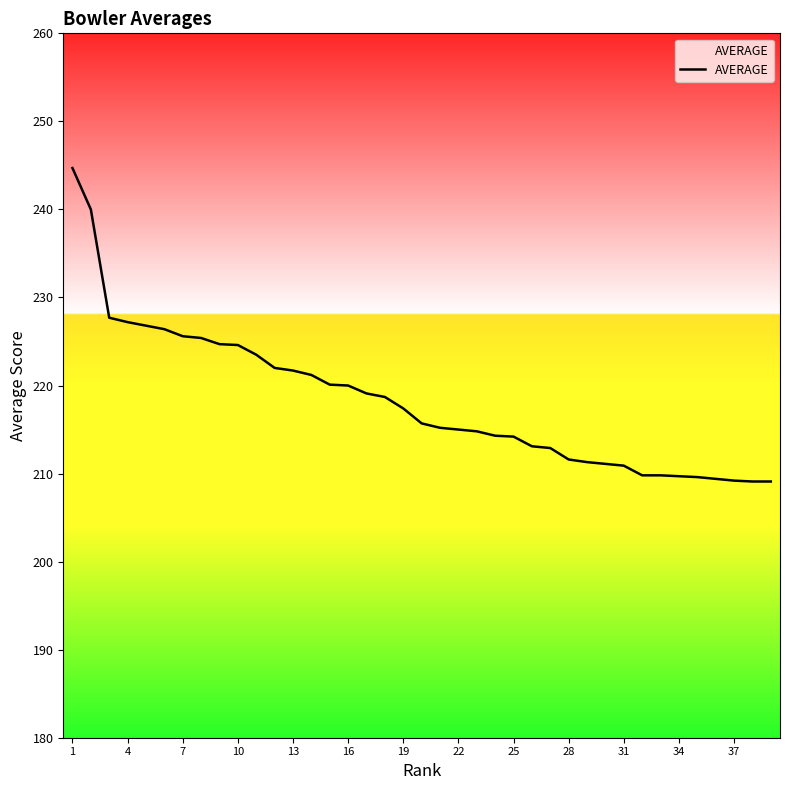

What is the smallest value displayed?

209.1